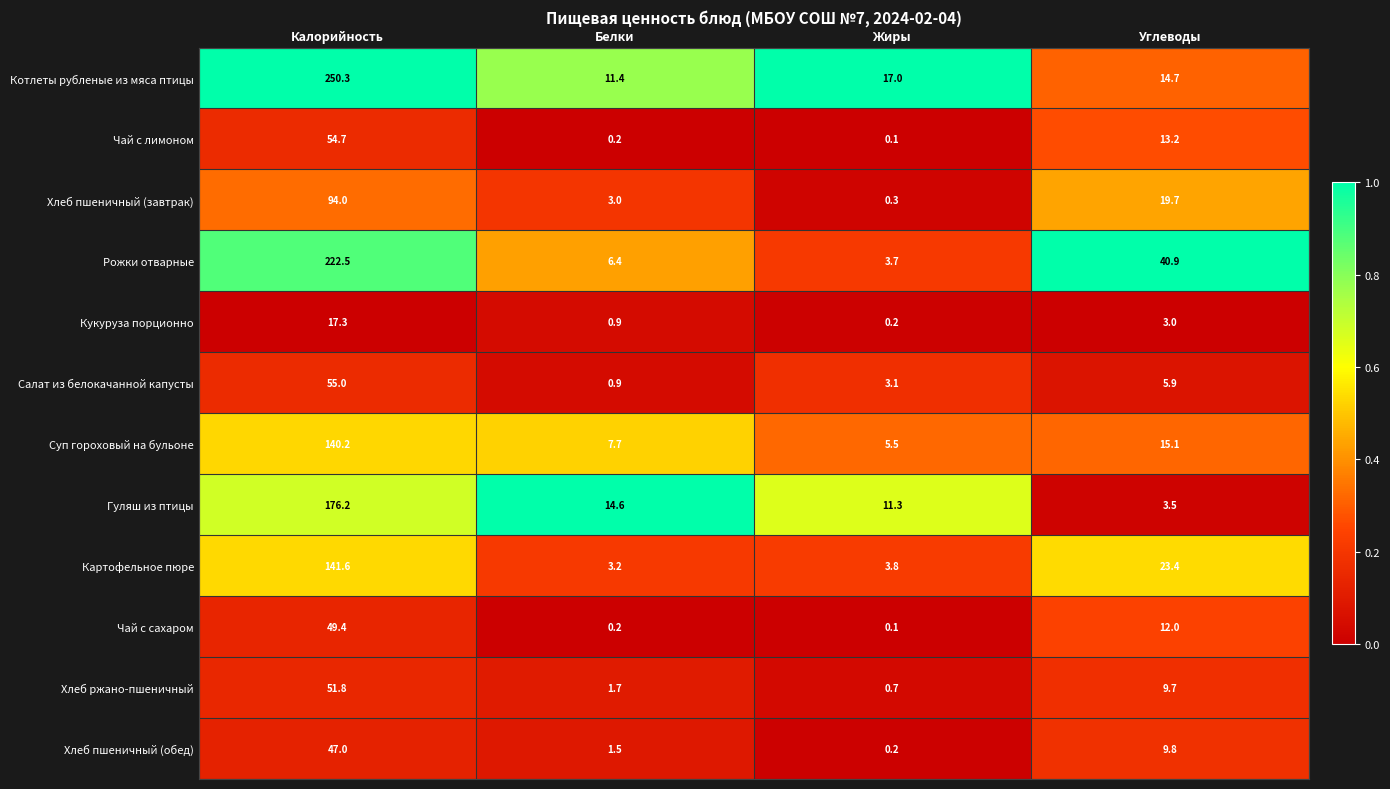

What is the difference between the Чай с сахаром values at Калорийность and Углеводы?

37.4